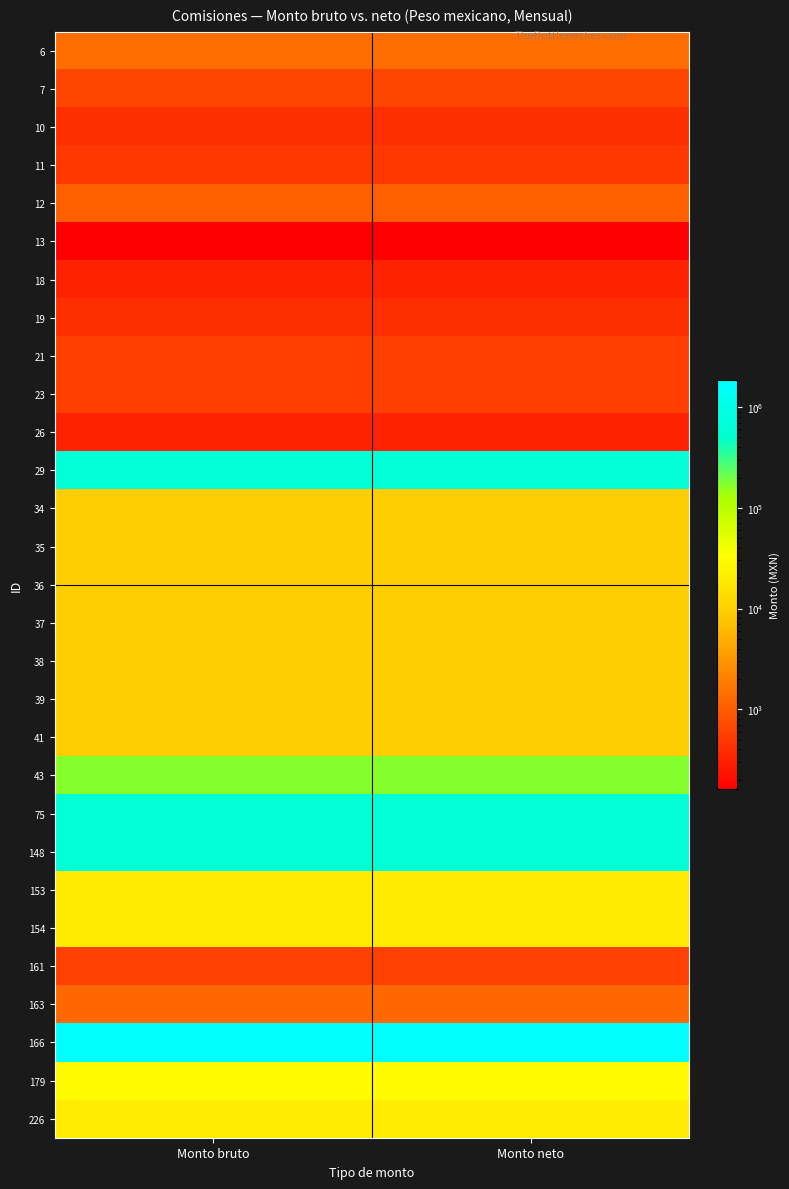

At which category does the chart reach its peak across all series?

Monto bruto